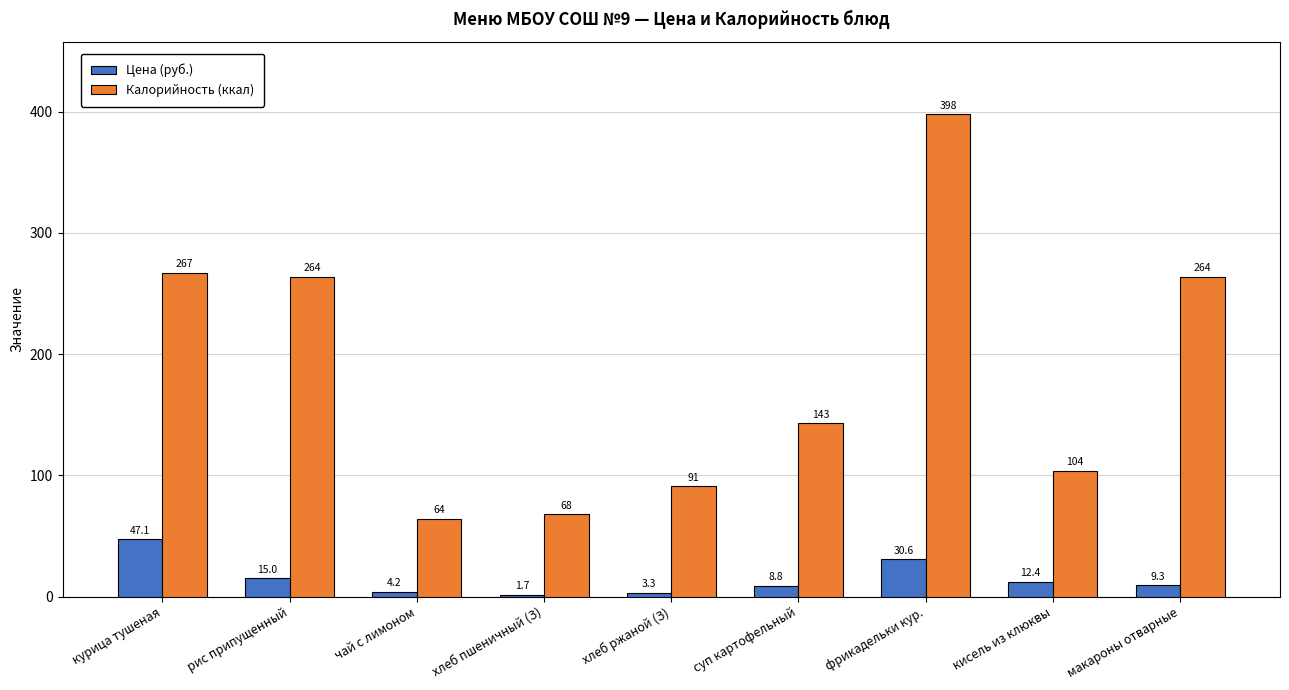

What is the average value of the Калорийность (ккал) series?

184.8